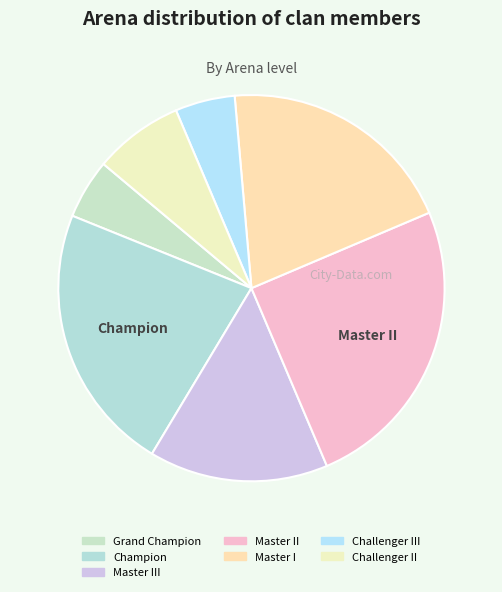

How many segments does this pie chart have?

7